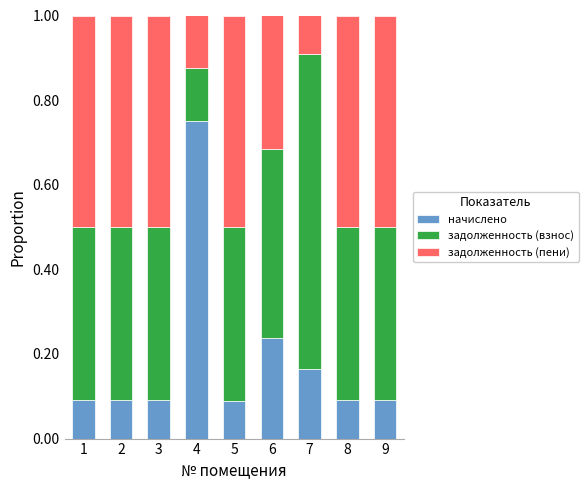

What are all the series names shown in the legend?

начислено, задолженность (взнос), задолженность (пени)